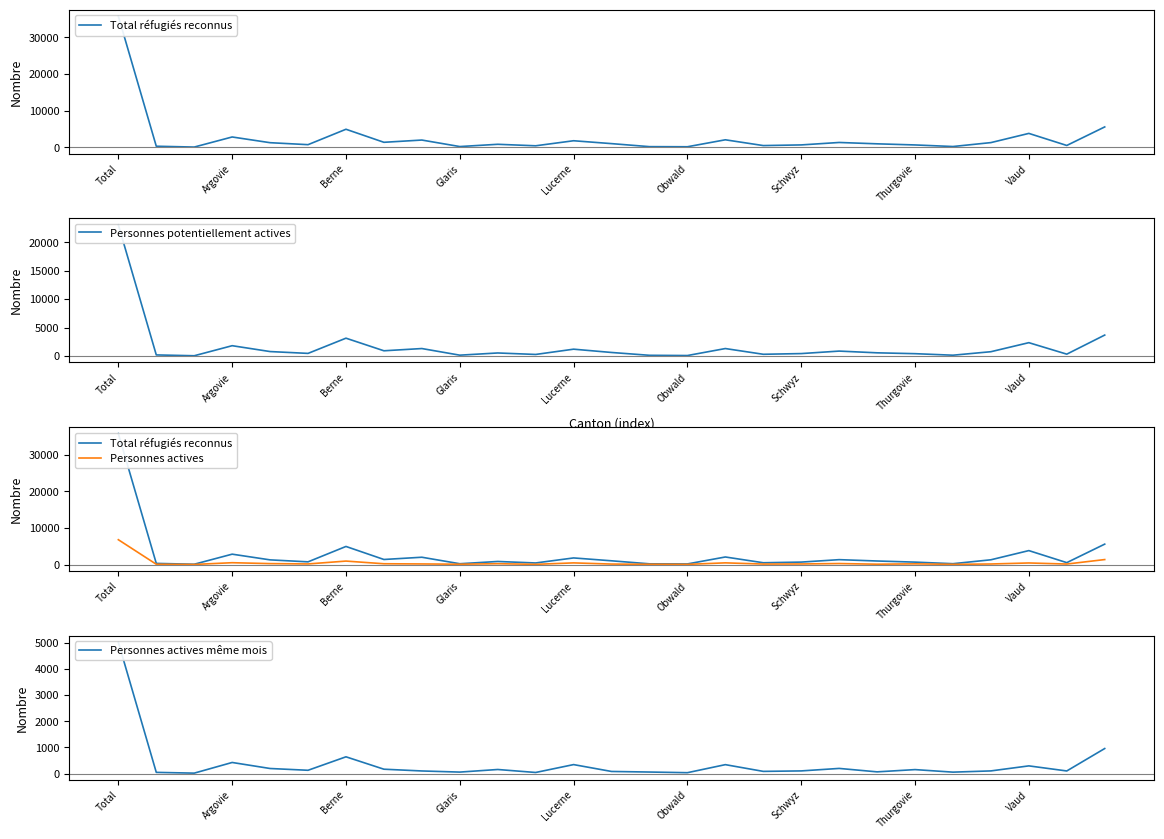

Which category has the highest value across all series?

Total